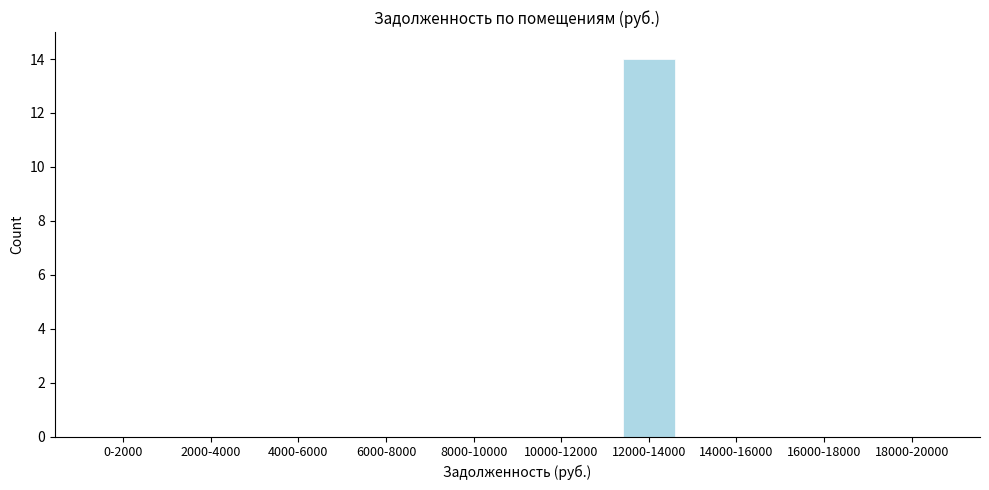

Reading right to left, what are all the values shown in this chart?

18000-20000=0	16000-18000=0	14000-16000=0	12000-14000=14	10000-12000=0	8000-10000=0	6000-8000=0	4000-6000=0	2000-4000=0	0-2000=0